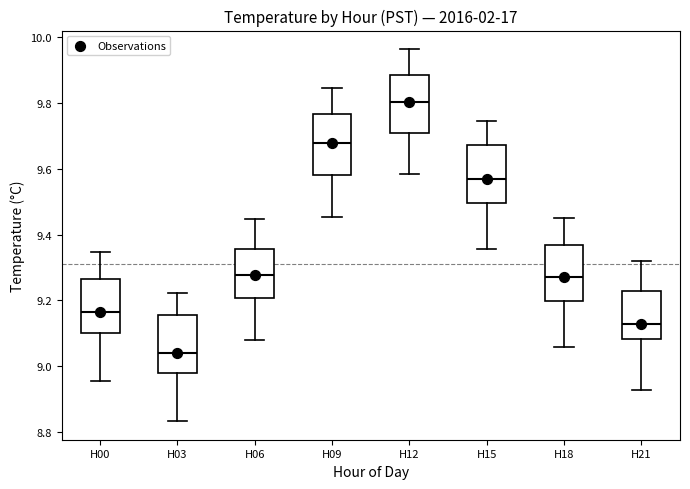

Reading left to right, transcribe this box plot: for each box, give where its median line is, the range the box spans, and where its two whiskers end, as read against the y-axis. The values are not printed on the chart, so give them approximately, as read against the axis.

H00: median 9.16, box 9.10 to 9.26, whiskers 8.96 to 9.34
H03: median 9.04, box 8.98 to 9.16, whiskers 8.84 to 9.22
H06: median 9.28, box 9.20 to 9.36, whiskers 9.08 to 9.44
H09: median 9.68, box 9.58 to 9.76, whiskers 9.46 to 9.84
H12: median 9.80, box 9.70 to 9.88, whiskers 9.58 to 9.96
H15: median 9.56, box 9.50 to 9.68, whiskers 9.36 to 9.74
H18: median 9.26, box 9.20 to 9.36, whiskers 9.06 to 9.44
H21: median 9.12, box 9.08 to 9.22, whiskers 8.92 to 9.32